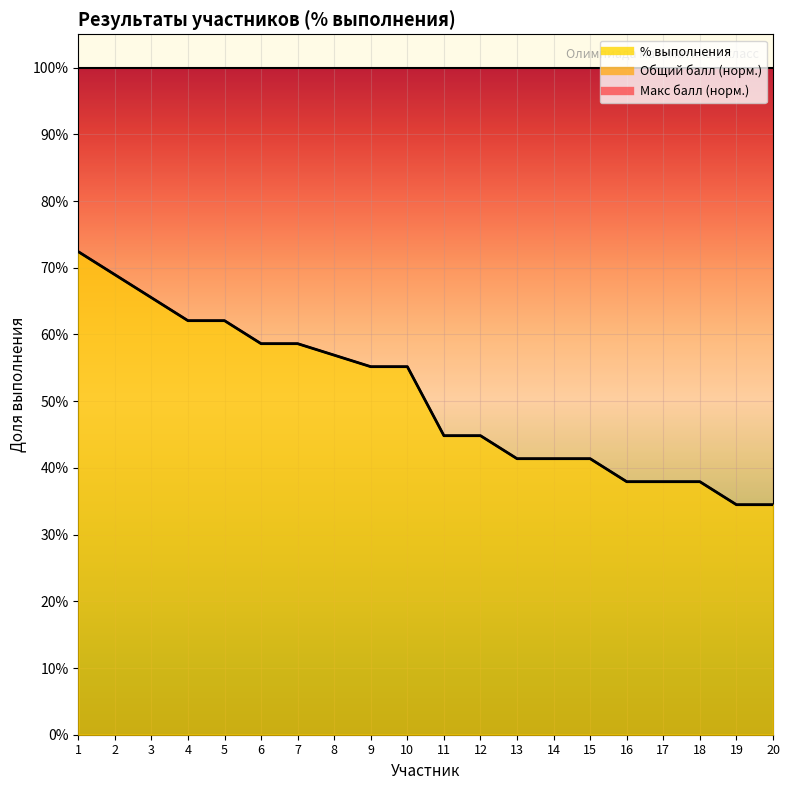

Reading left to right, extract all data points from this chart.

% выполнения: 0.7	0.7	0.7	0.6	0.6	0.6	0.6	0.6	0.6	0.6	0.4	0.4	0.4	0.4	0.4	0.4	0.4	0.4	0.3	0.3
Общий балл (норм.): 0.7	0.7	0.7	0.6	0.6	0.6	0.6	0.6	0.6	0.6	0.4	0.4	0.4	0.4	0.4	0.4	0.4	0.4	0.3	0.3